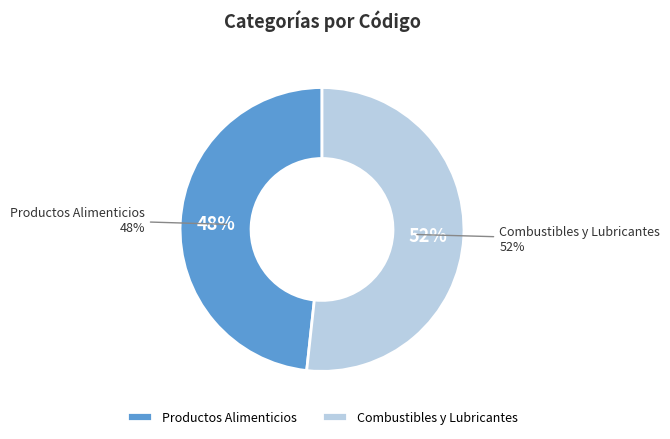

Count the number of slices in the pie.

2